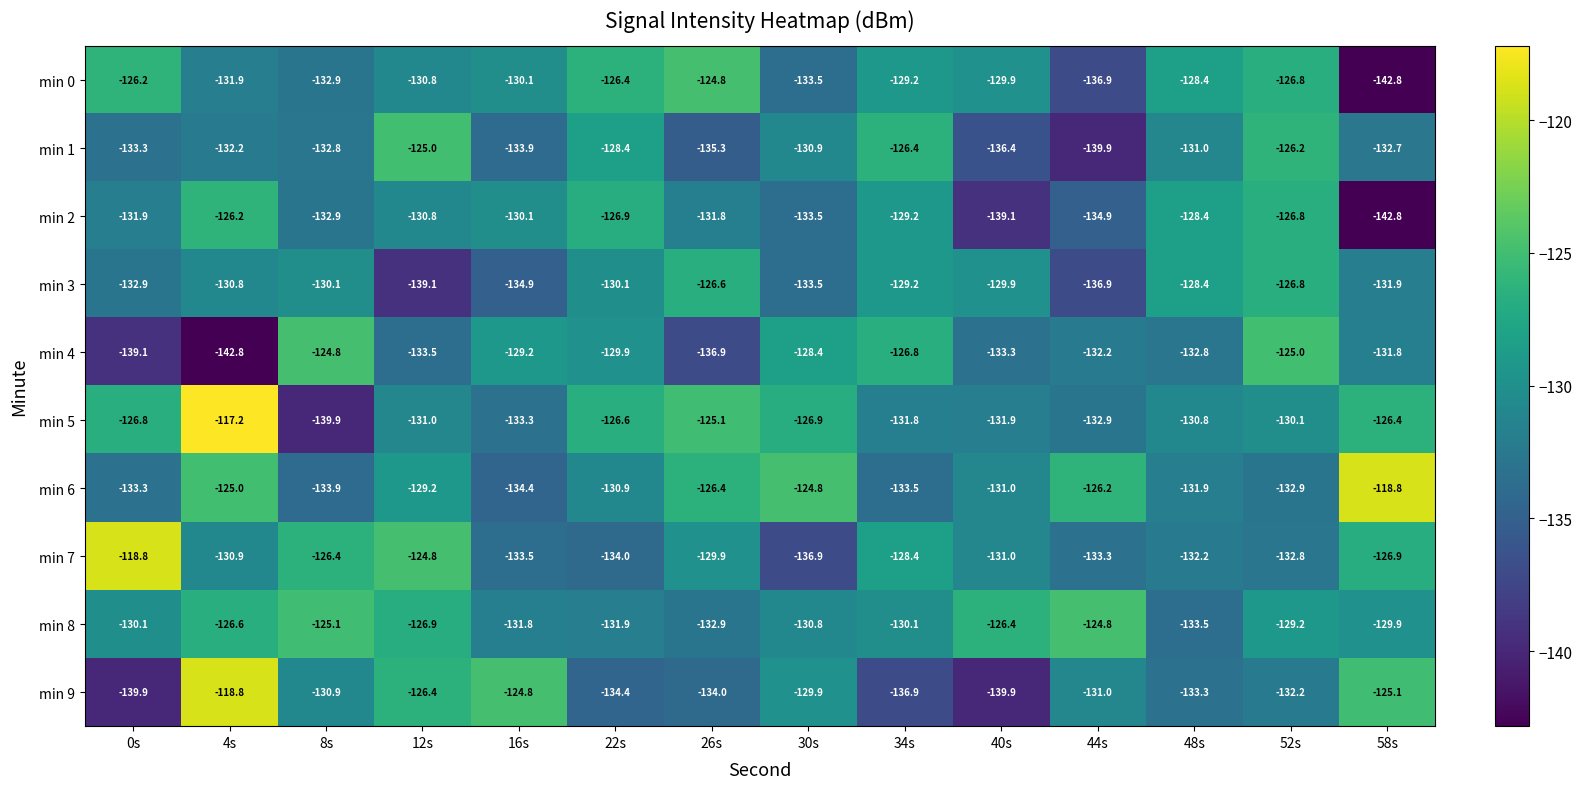

What is the total value across all series at 34s?

-1301.5